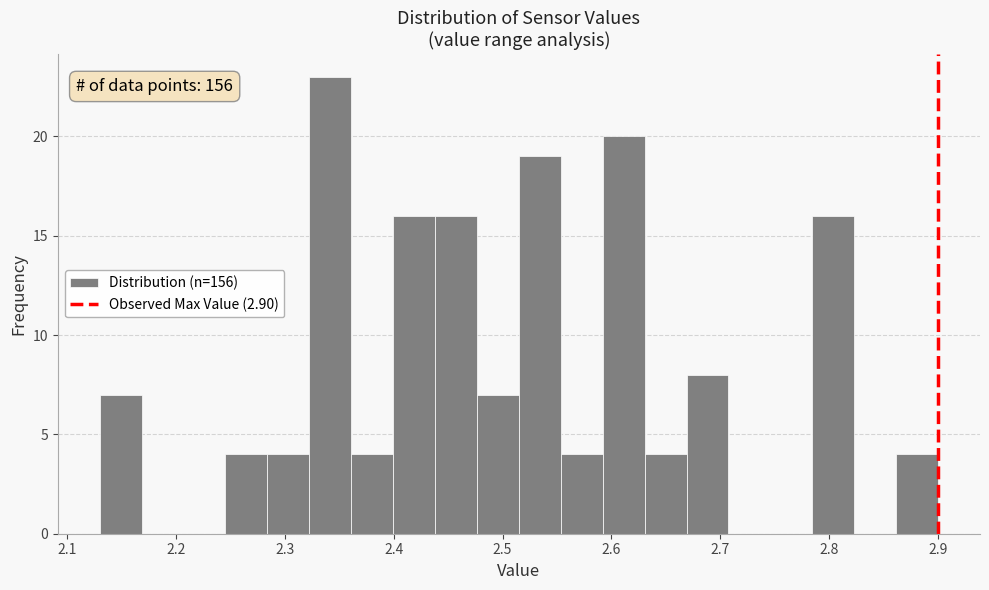

Read against the x-axis, roughly where is the centre of the tallest bar?

2.34